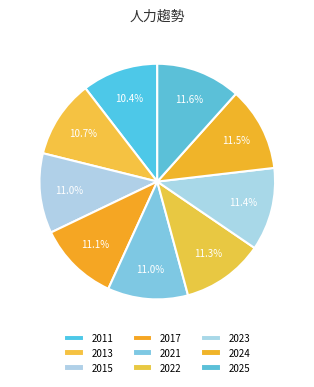

What percentage do 2011 and 2015 together represent?

21.4%